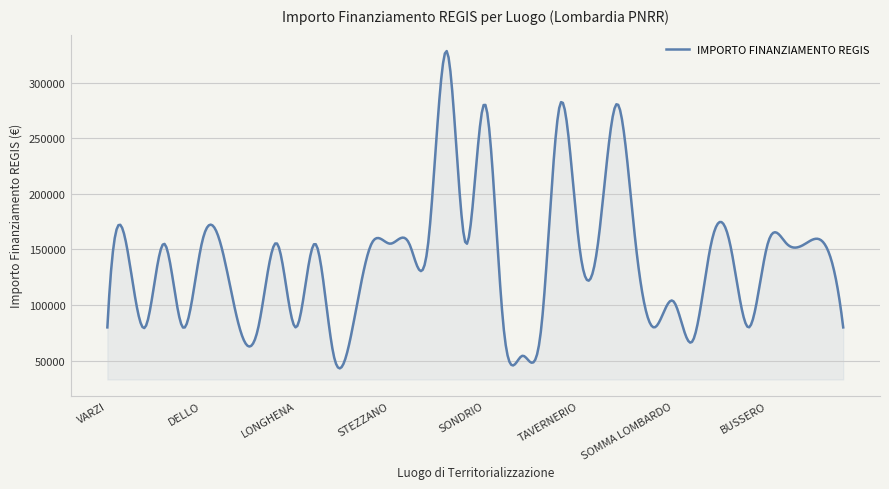

What is the greatest value displayed?

328515.8